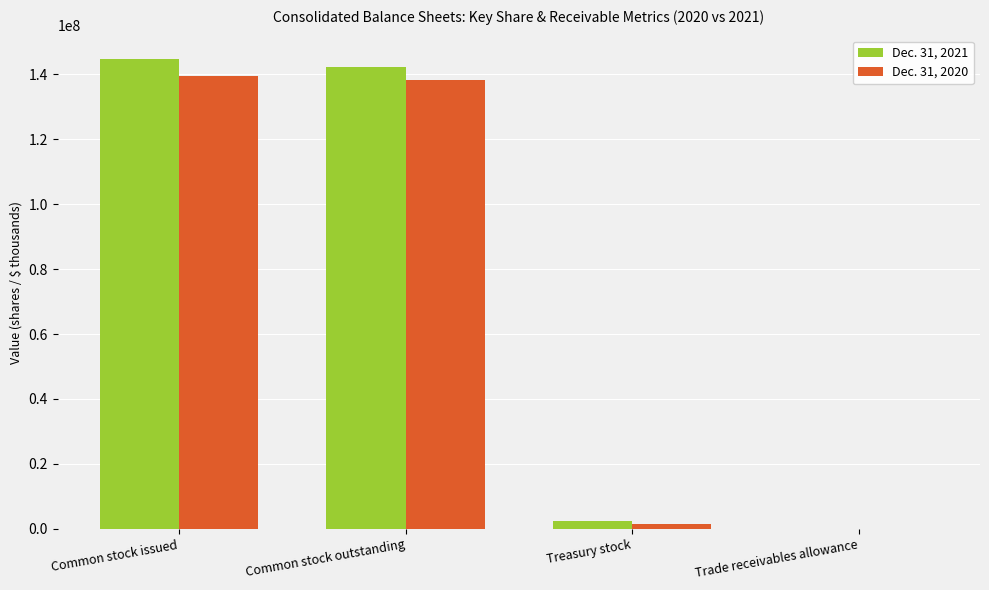

How many groups of bars are there?

4